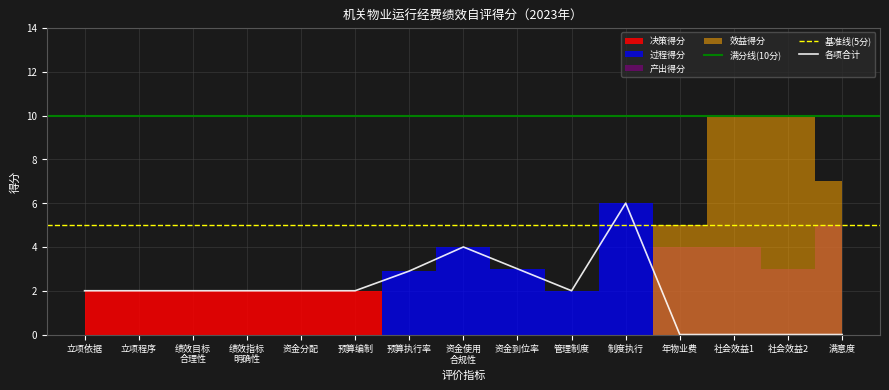

The value of 各项合计 at 资金分配 is 2.0. True or false?

True